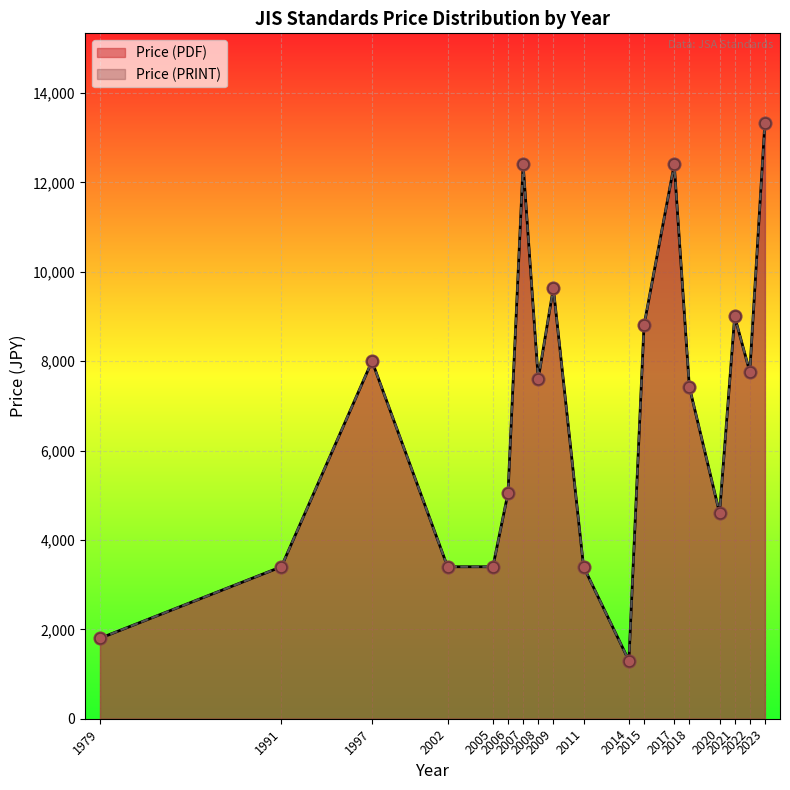

Which series reaches the minimum Y coordinate?

Price (PDF)